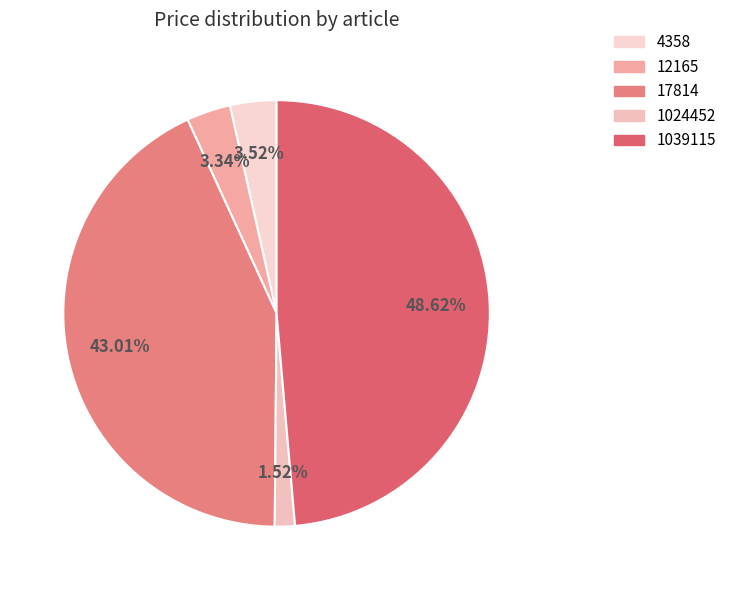

To the nearest percent, what is the difference between the 1039115 and 4358 slice percentages?

45%